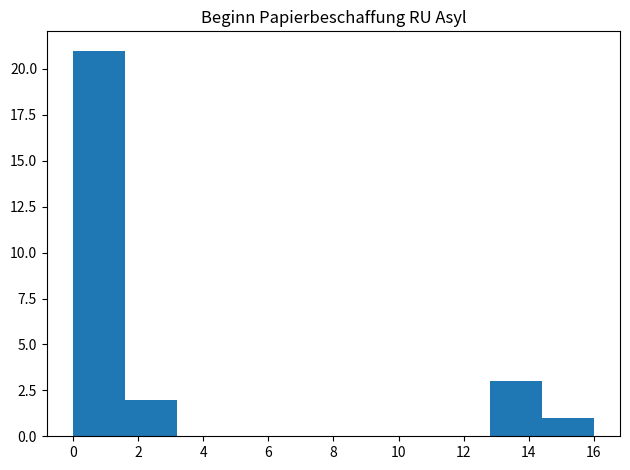

How tall is the bar that spans 12.8 to 14.4 on the x-axis? The values are not printed on the chart, so give them approximately, as read against the axis.

3